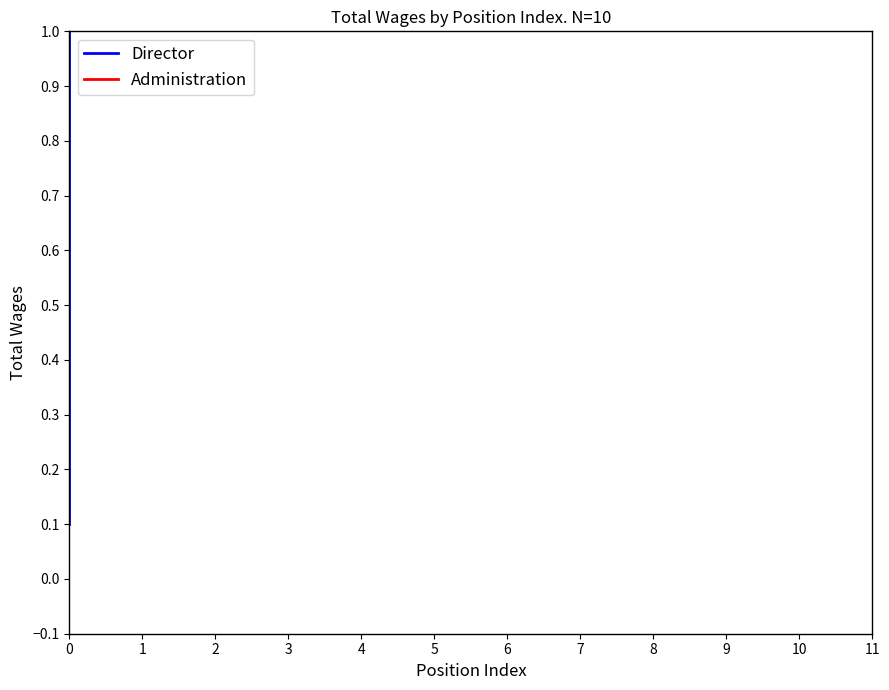

True or false: Administration and Director intersect in this chart.

False